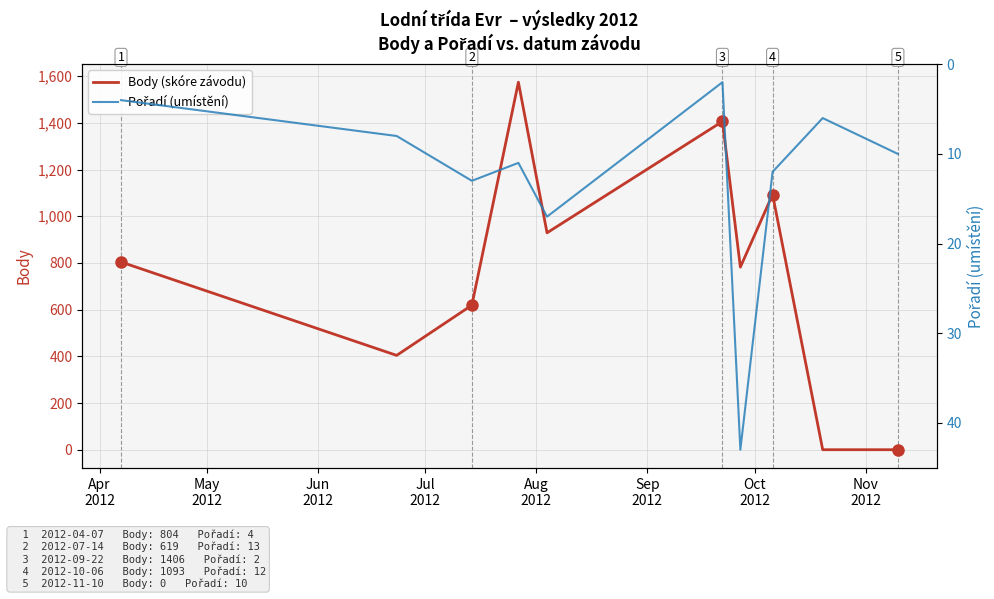

Which series ends up on top after the final intersection of Body (skóre závodu) and Pořadí (umístění)?

Pořadí (umístění)